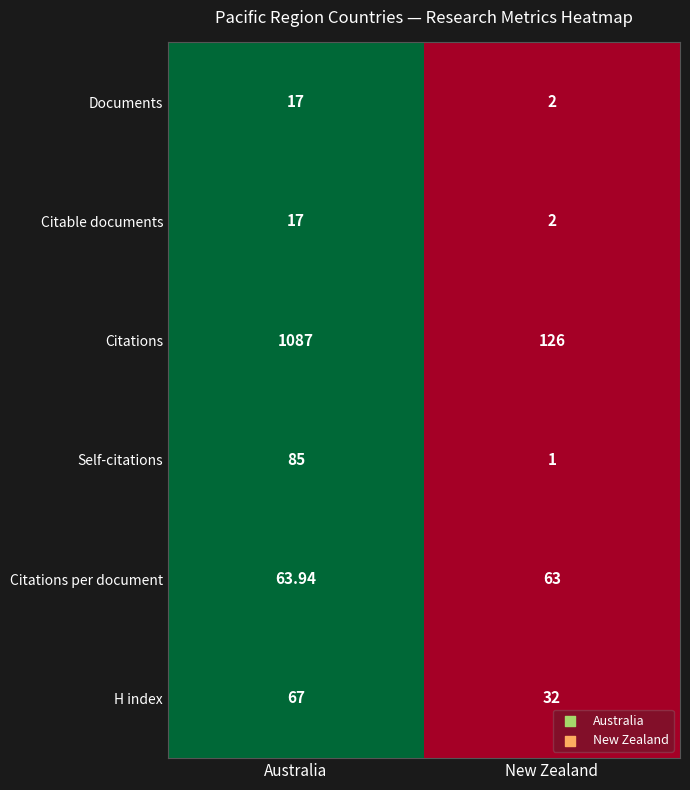

At which label is Citations closest to 606?

New Zealand